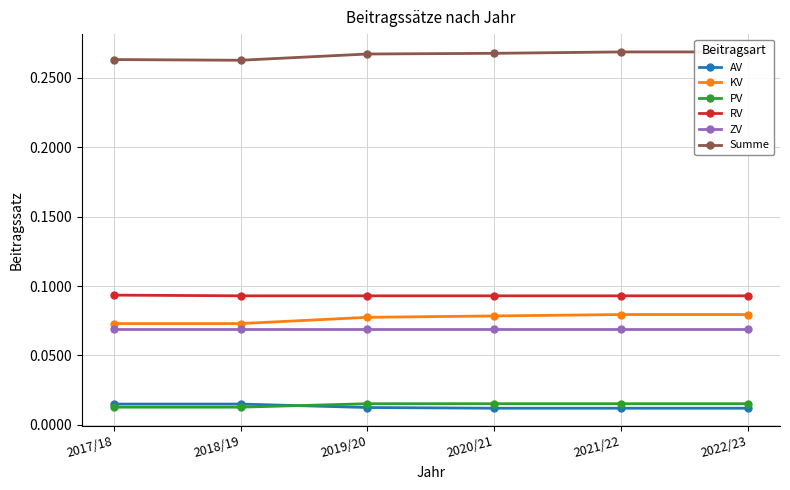

Where is PV nearest to the value 0?

2017/18